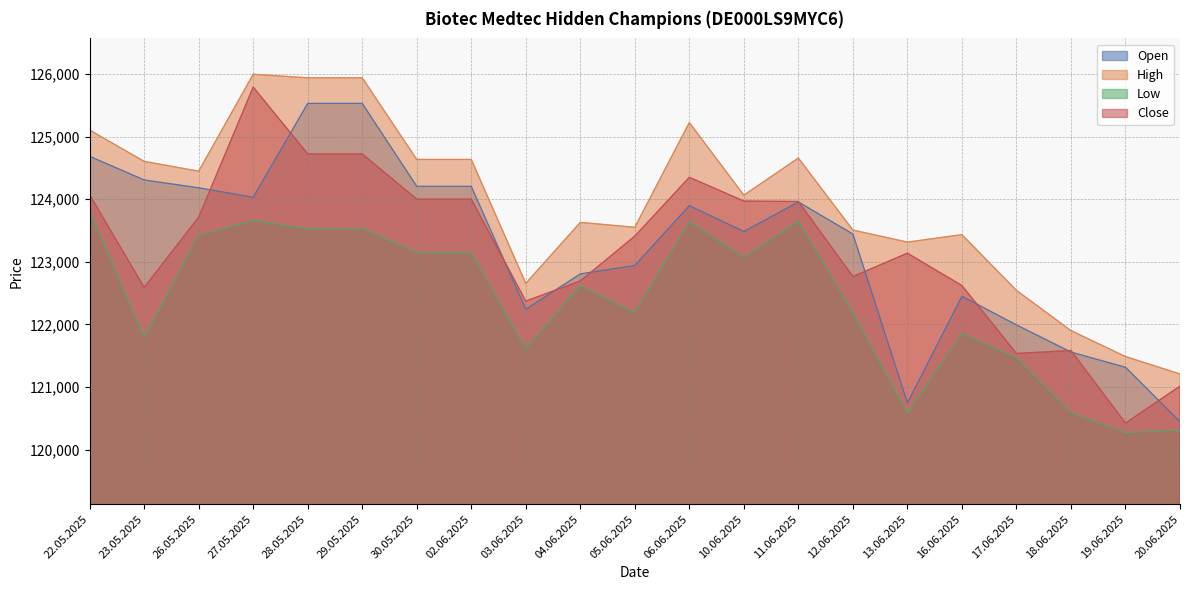

True or false: Close has a value of 123713 at 26.05.2025.

True